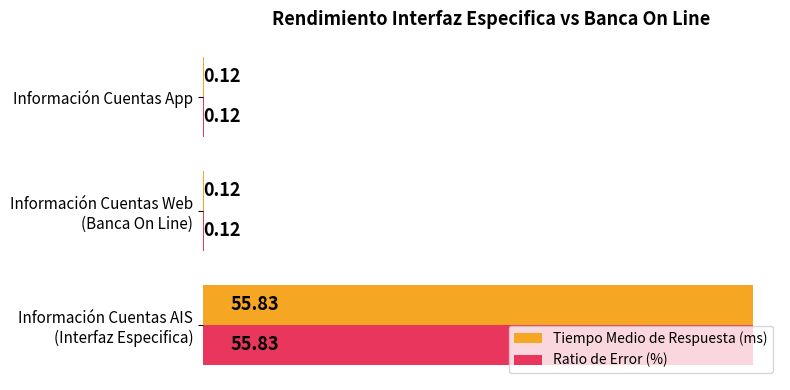

What is the sum of all Tiempo Medio de Respuesta (ms) values?

56.1